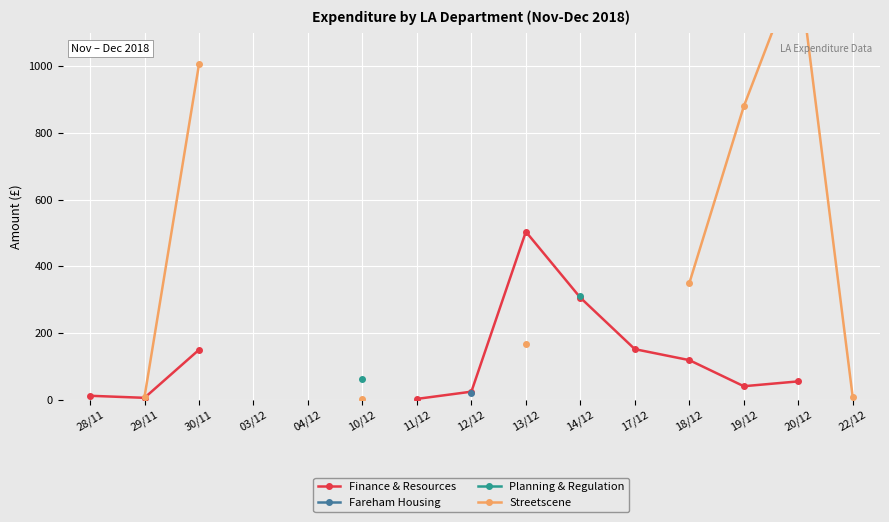

True or false: Planning & Regulation has more than 2 points higher than both neighbors.

False